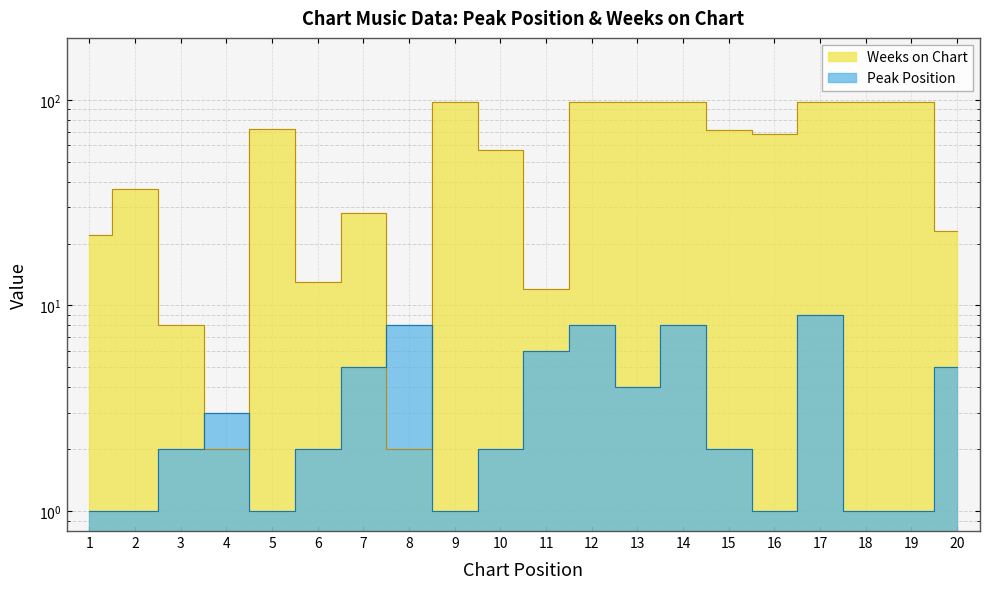

What is the maximum value for Weeks on Chart?

98